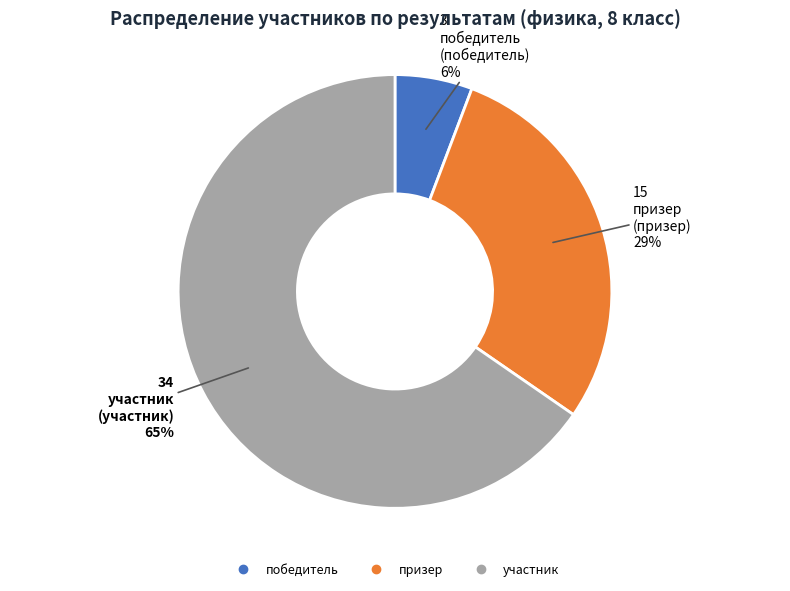

To the nearest percent, what is the difference between the призер and победитель slice percentages?

23%